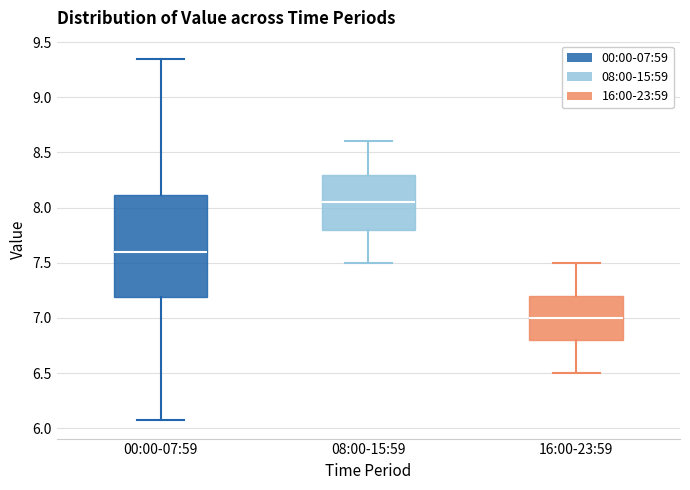

Which box is the tallest, from its lower edge to its upper edge?

00:00-07:59